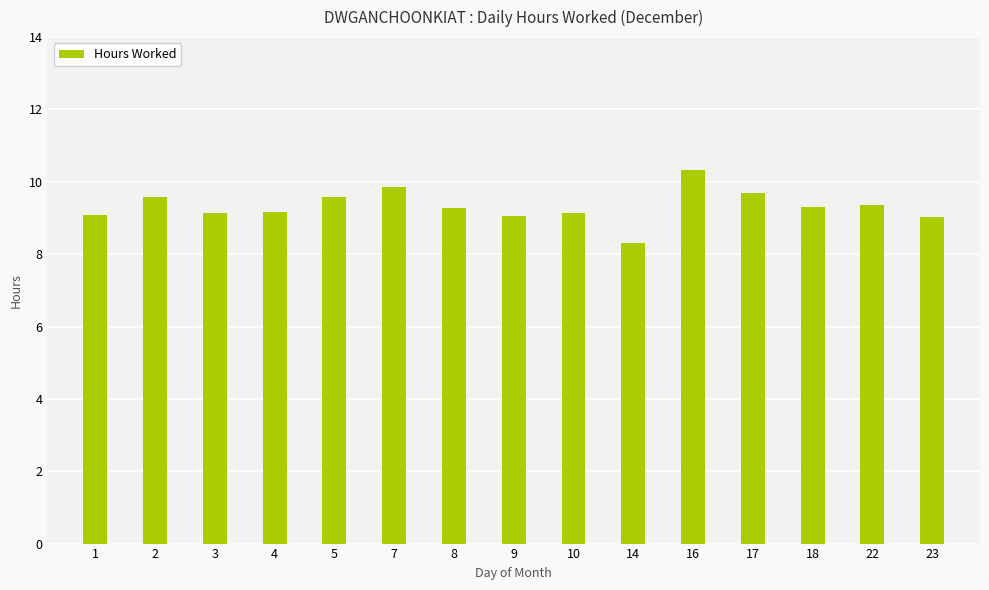

True or false: the data shows 5.7 at 1.

False